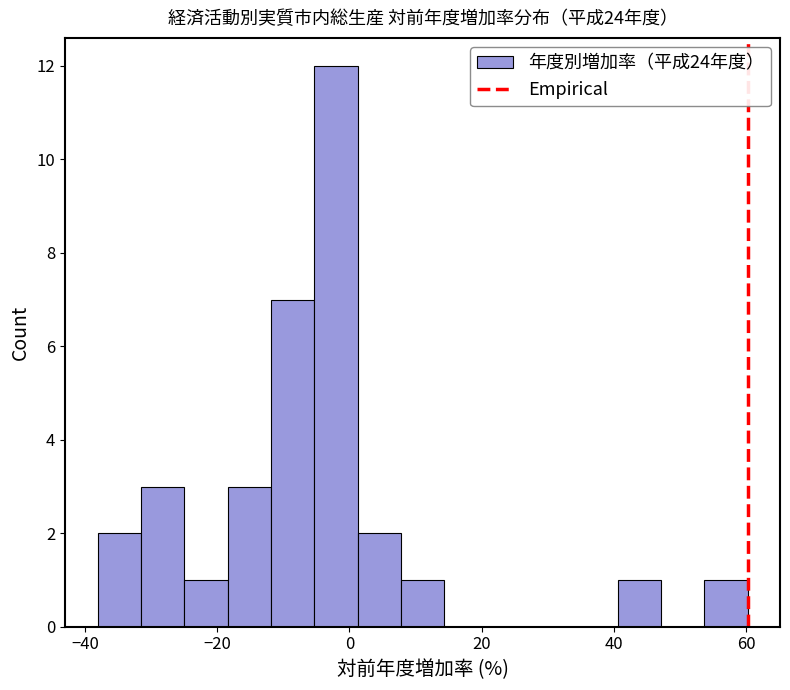

Around what value on the x-axis is the tallest bar? Give the approximate position of its centre, as read against the axis.

-2